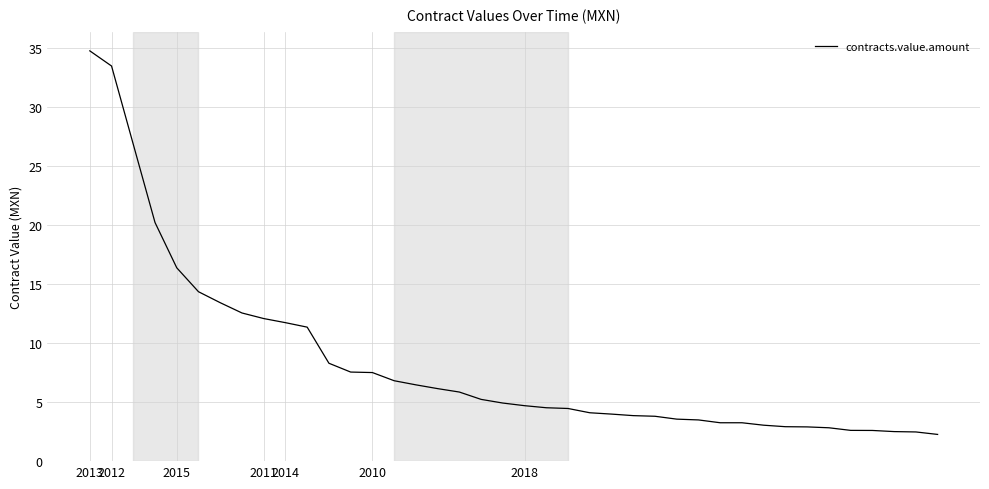

What is the smallest value displayed?

2.3